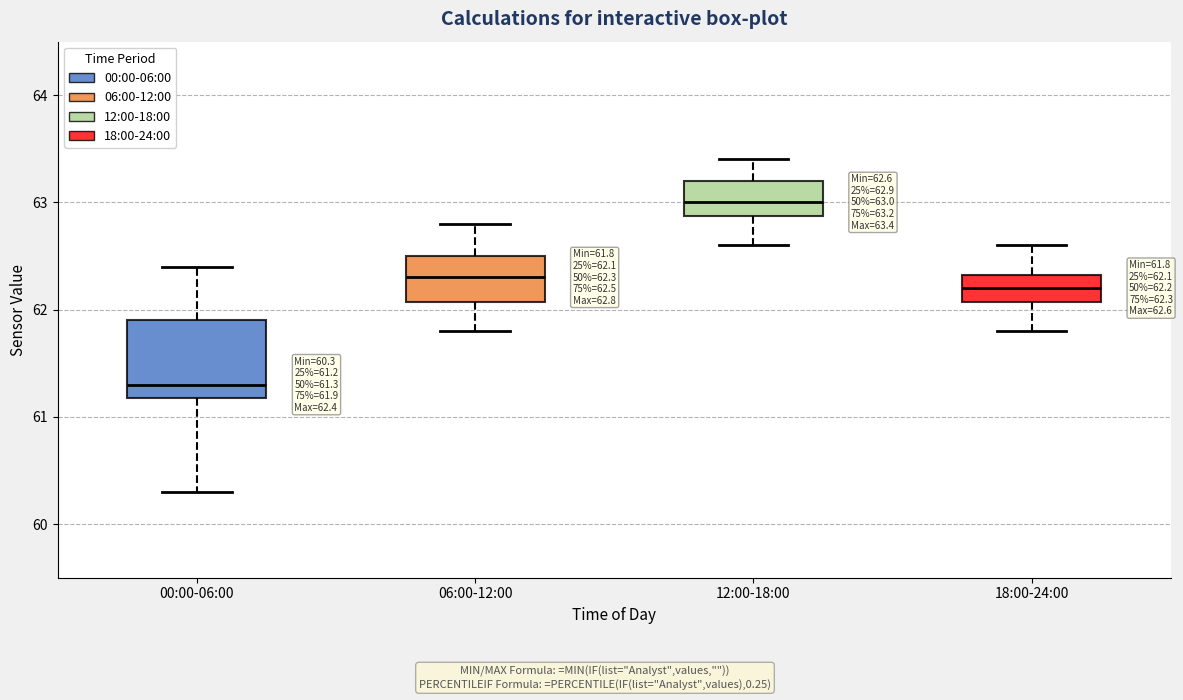

Comparing the boxes themselves (not the whiskers), which one is the tallest?

00:00-06:00